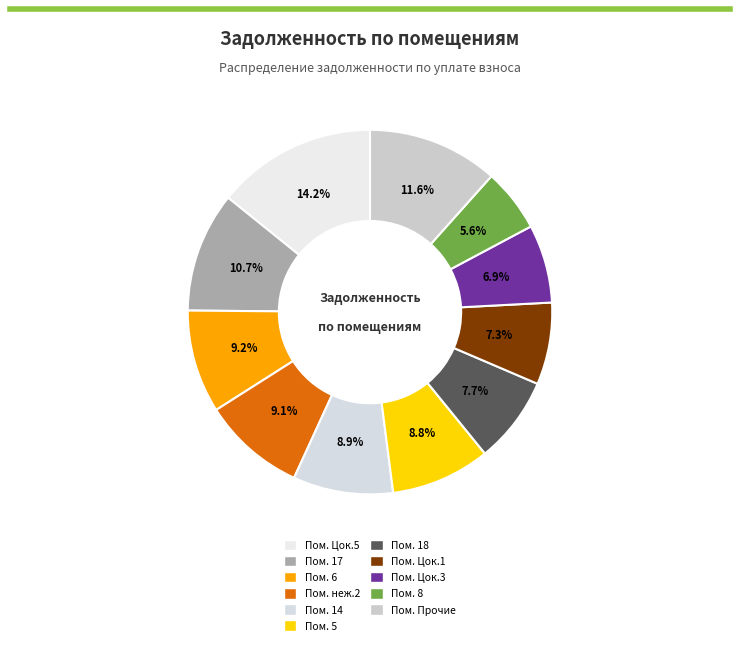

How many segments does this pie chart have?

11